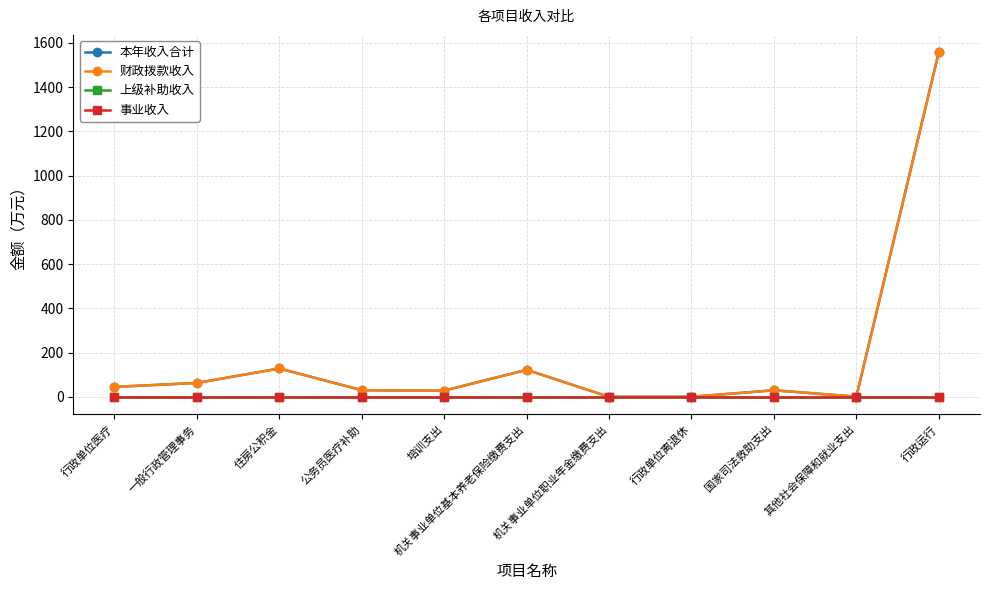

Is it true that 事业收入 equals 0.0 at 培训支出?

True